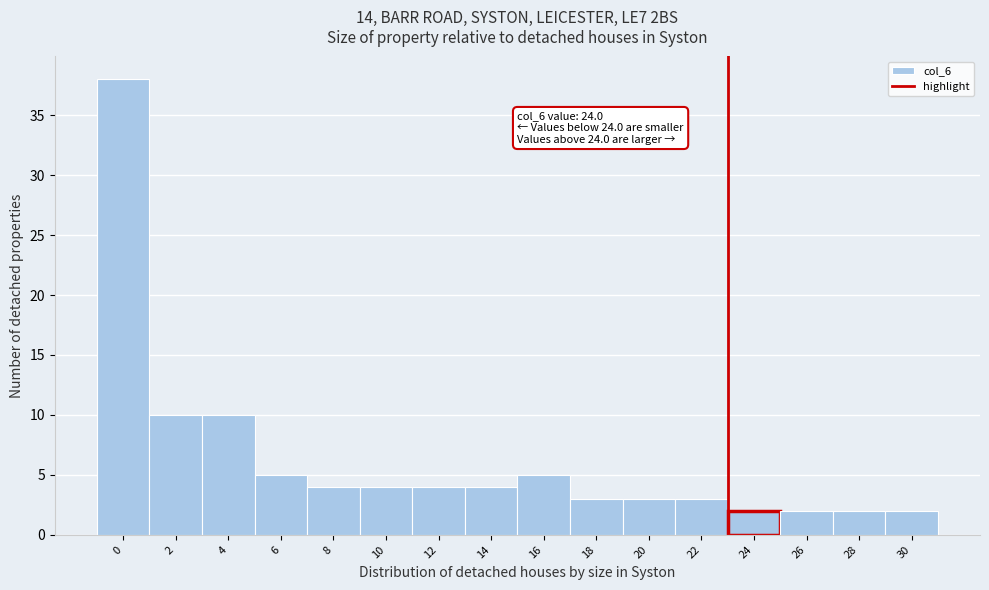

Reading left to right, transcribe all the data shown in this chart.

38	10	10	5	4	4	4	4	5	3	3	3	2	2	2	2